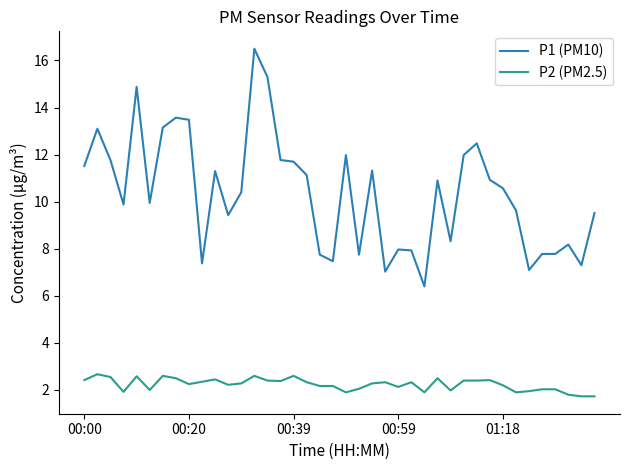

True or false: P1 (PM10) and P2 (PM2.5) intersect in this chart.

False